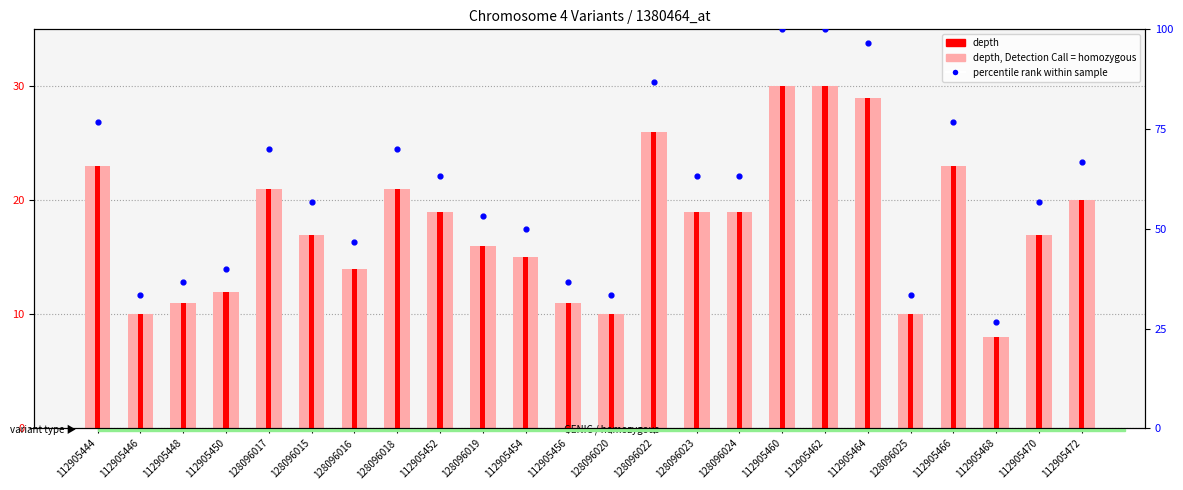

At how many categories does at least one series exceed 68?

8